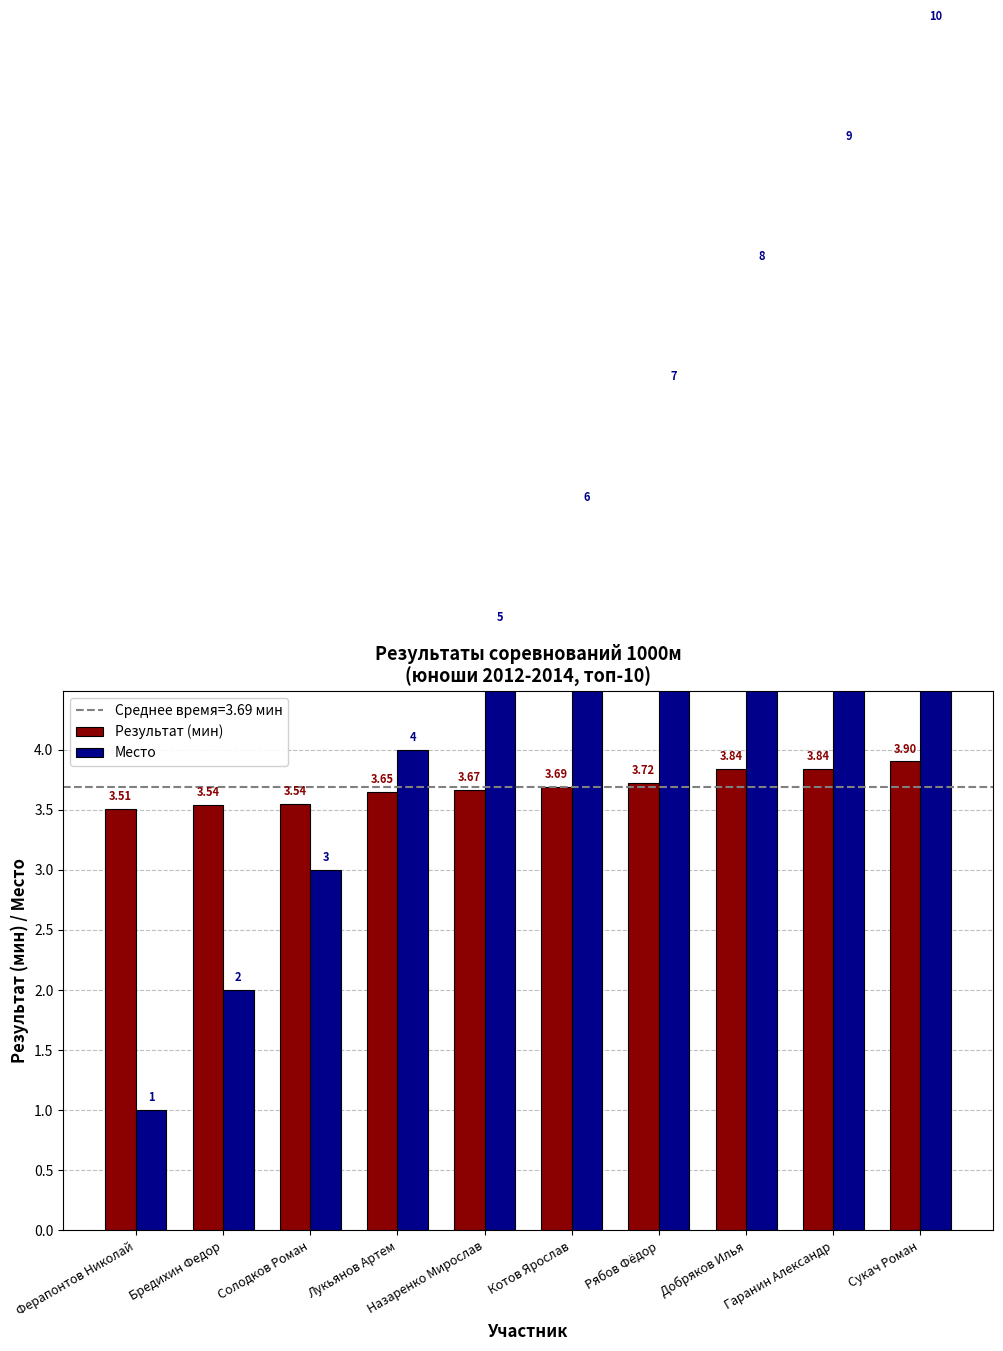

What is the difference between the second highest and second lowest values in the Место series?

7.0